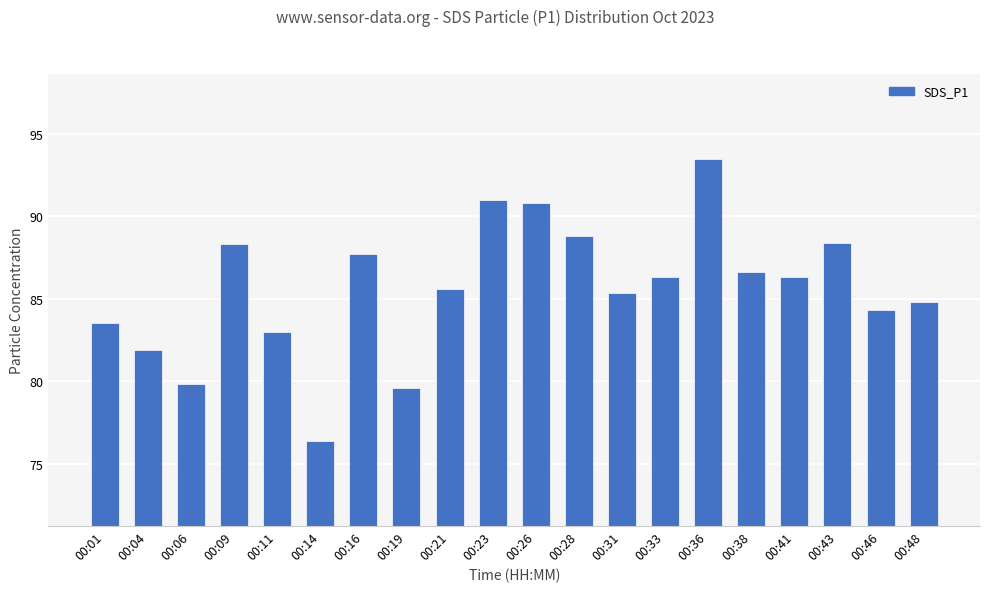

The value at 00:21 is 85.6. True or false?

True